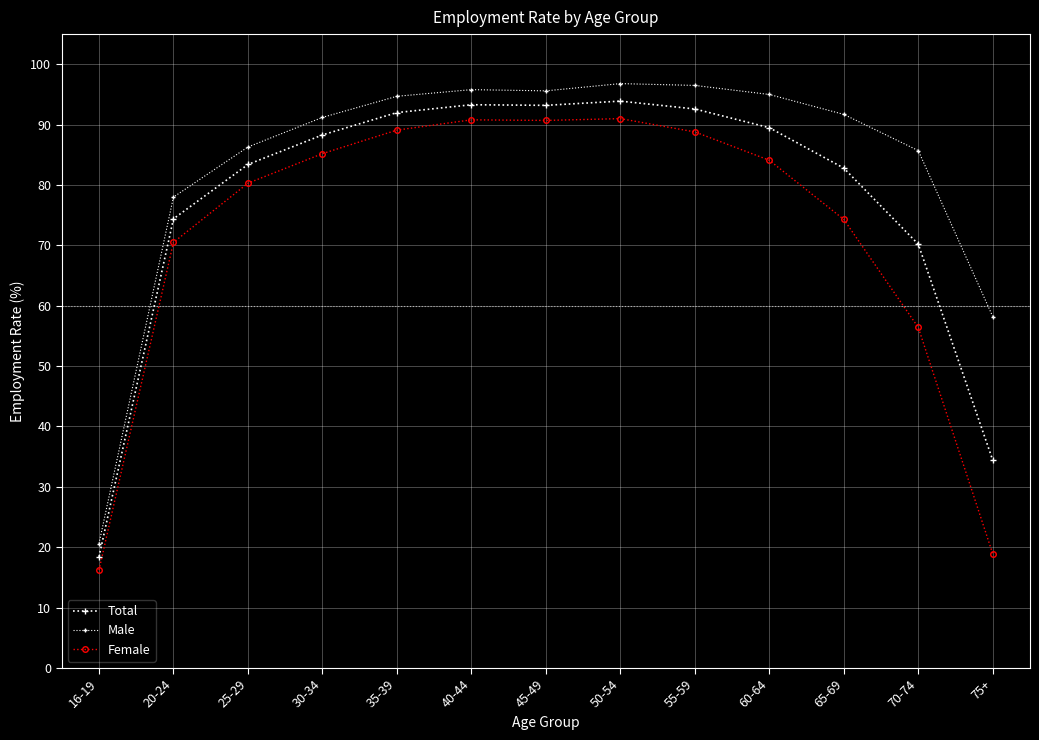

Count the number of categories in the chart.

13